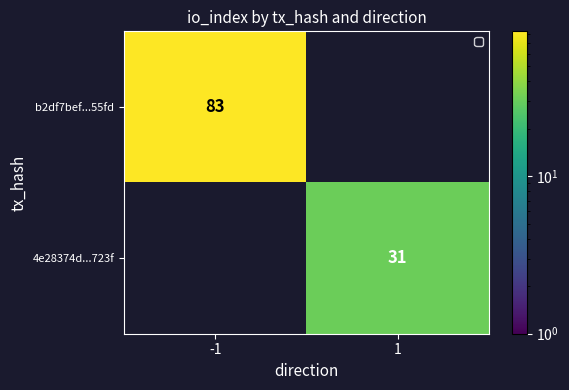

The 4e28374d...723f series shows 31 at 1. True or false?

True